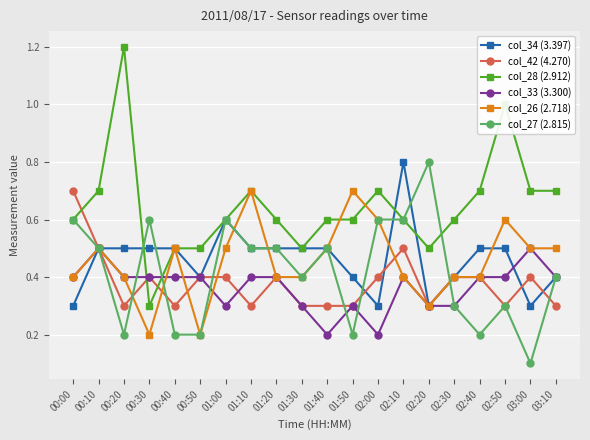

Does the chart have visible grid lines?

Yes